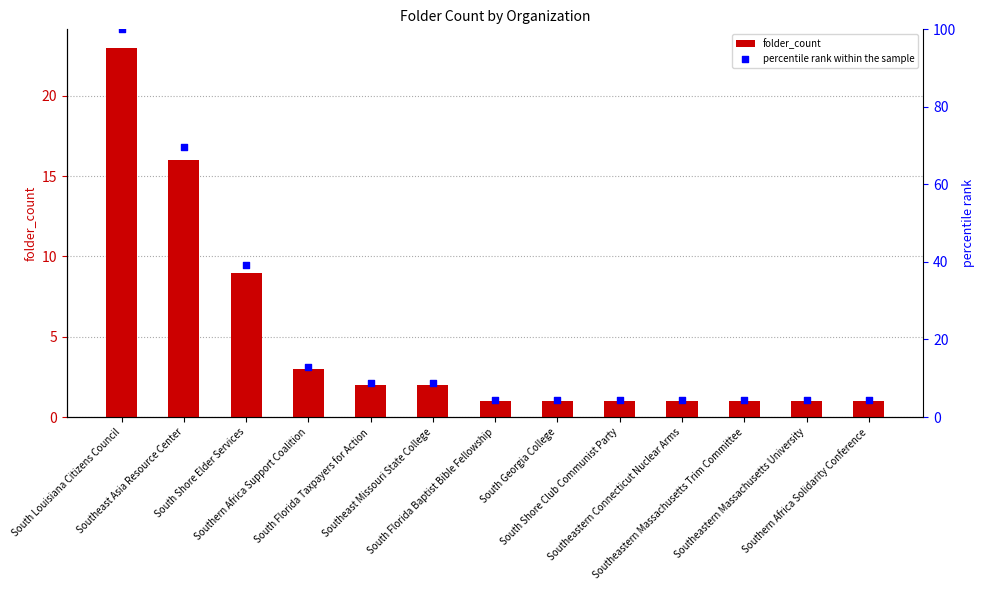

Which series reaches the minimum Y coordinate?

folder_count